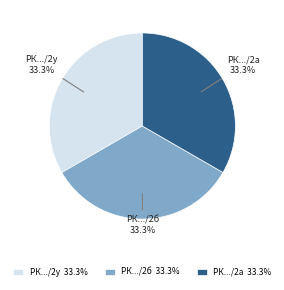

Approximately how many times larger is the value at РК.../2б compared to РК.../2у?

1.0